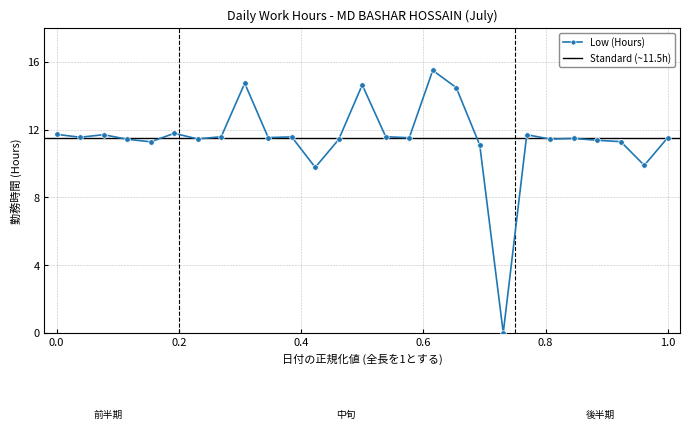

What is the maximum value for Low (Hours)?

15.5